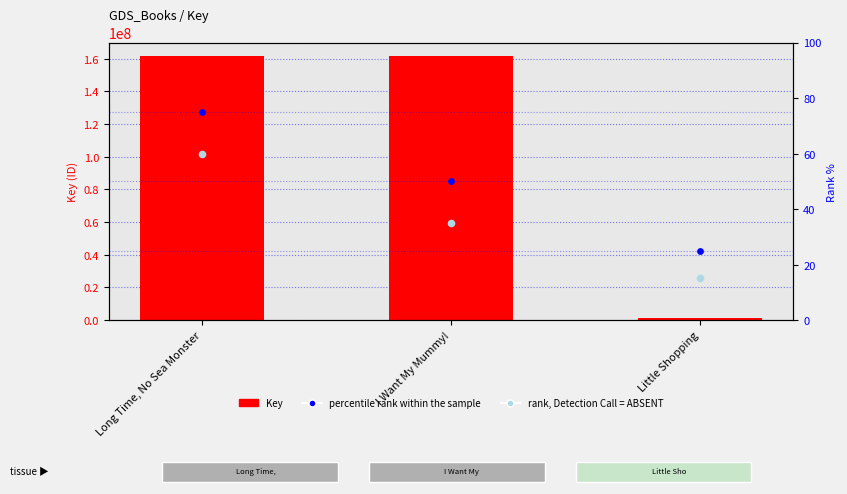

At which category is the sum across all series the highest?

Long Time, No Sea Monster